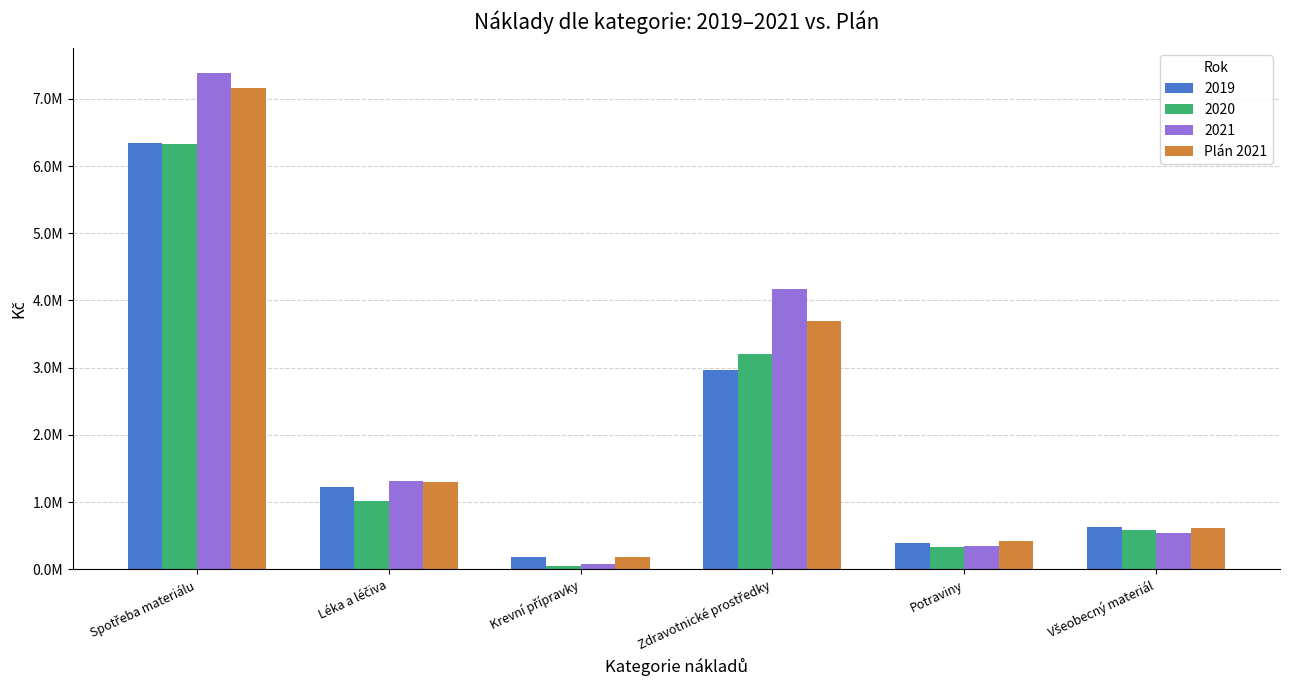

What are all the series names shown in the legend?

2019, 2020, 2021, Plán 2021